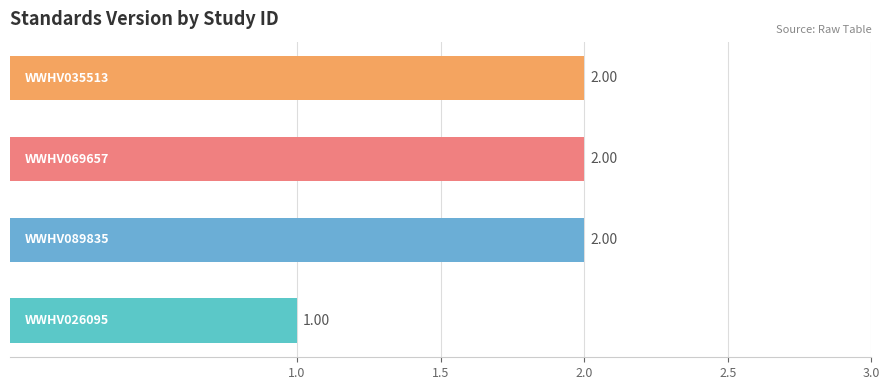

What is the sum of all values?

7